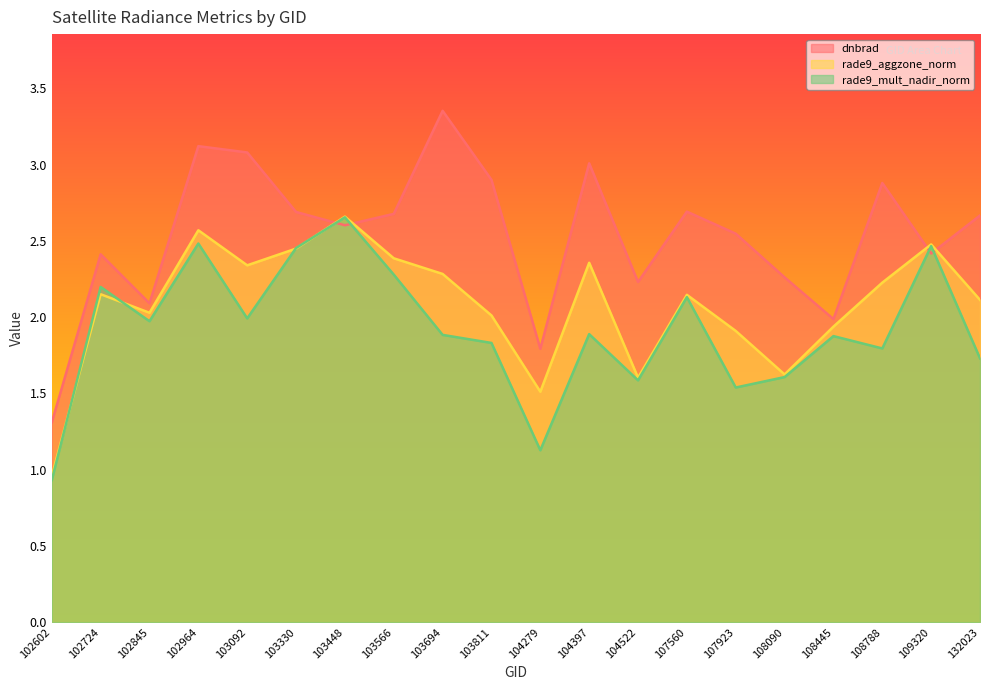

Reading left to right, what are all the values shown in this chart?

dnbrad: 102602=1.3	102724=2.4	102845=2.1	102964=3.1	103092=3.1	103330=2.7	103448=2.6	103566=2.7	103694=3.4	103811=2.9	104279=1.8	104397=3.0	104522=2.2	107560=2.7	107923=2.5	108090=2.3	108445=2.0	108788=2.9	109320=2.4	132023=2.7
rade9_aggzone_norm: 102602=1.0	102724=2.2	102845=2.0	102964=2.6	103092=2.3	103330=2.4	103448=2.7	103566=2.4	103694=2.3	103811=2.0	104279=1.5	104397=2.4	104522=1.6	107560=2.1	107923=1.9	108090=1.6	108445=1.9	108788=2.2	109320=2.5	132023=2.1
rade9_mult_nadir_norm: 102602=0.9	102724=2.2	102845=2.0	102964=2.5	103092=2.0	103330=2.5	103448=2.7	103566=2.3	103694=1.9	103811=1.8	104279=1.1	104397=1.9	104522=1.6	107560=2.1	107923=1.5	108090=1.6	108445=1.9	108788=1.8	109320=2.5	132023=1.7